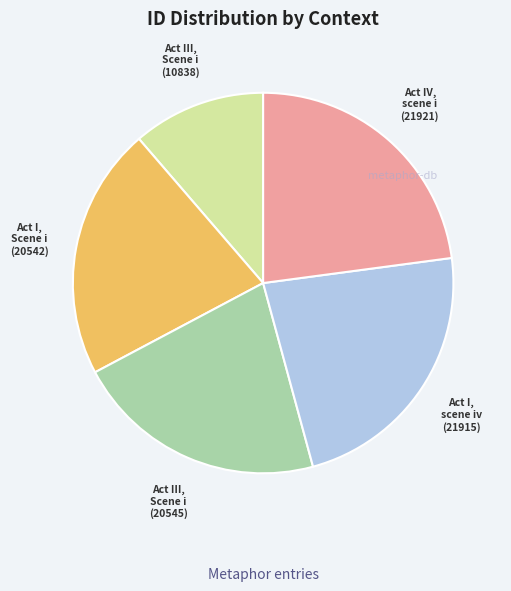

Is there any slice that represents more than half of the pie?

No